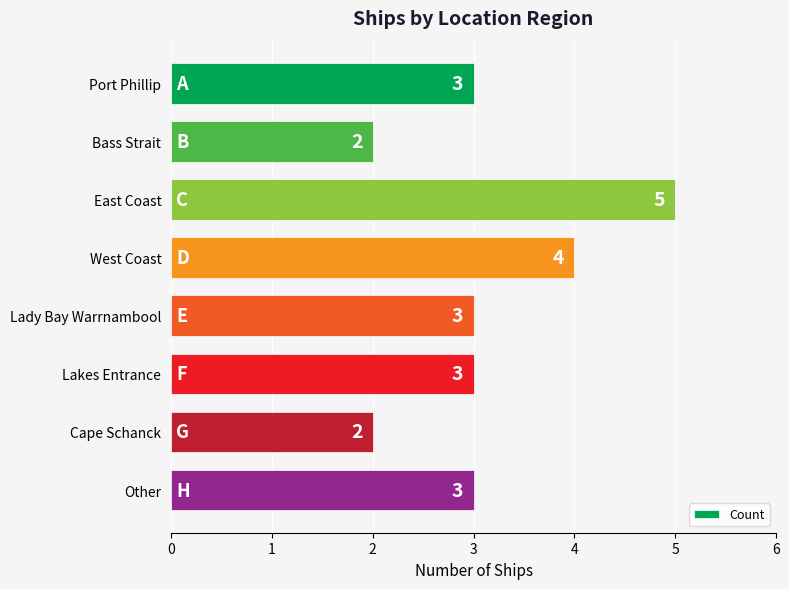

How many bars are there in total?

8